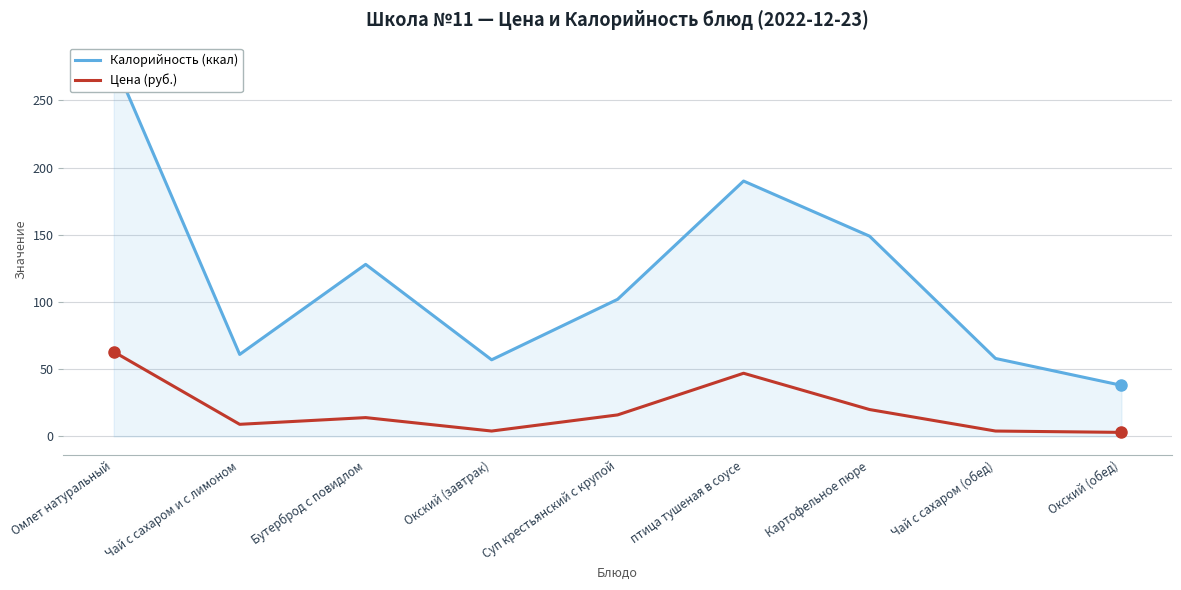

At how many categories does at least one series exceed 216?

1